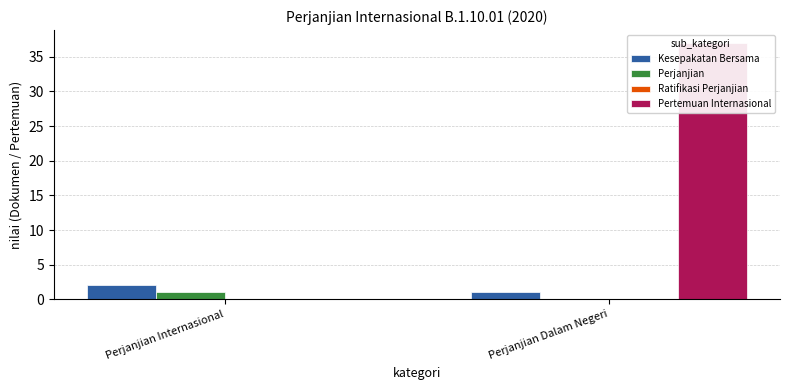

What is the label of the 1st bar from the left?

Perjanjian Internasional